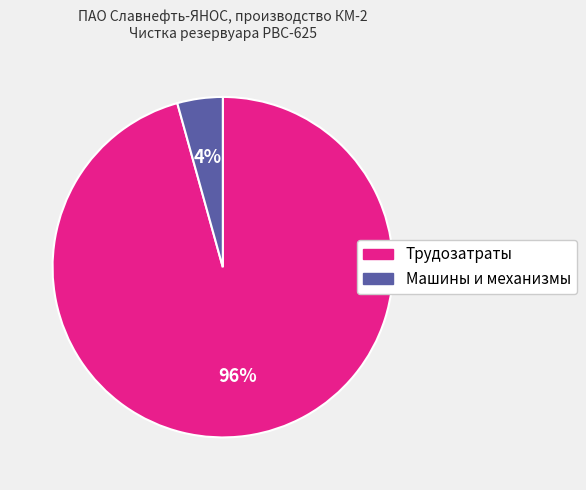

Does any single category account for the majority?

Yes